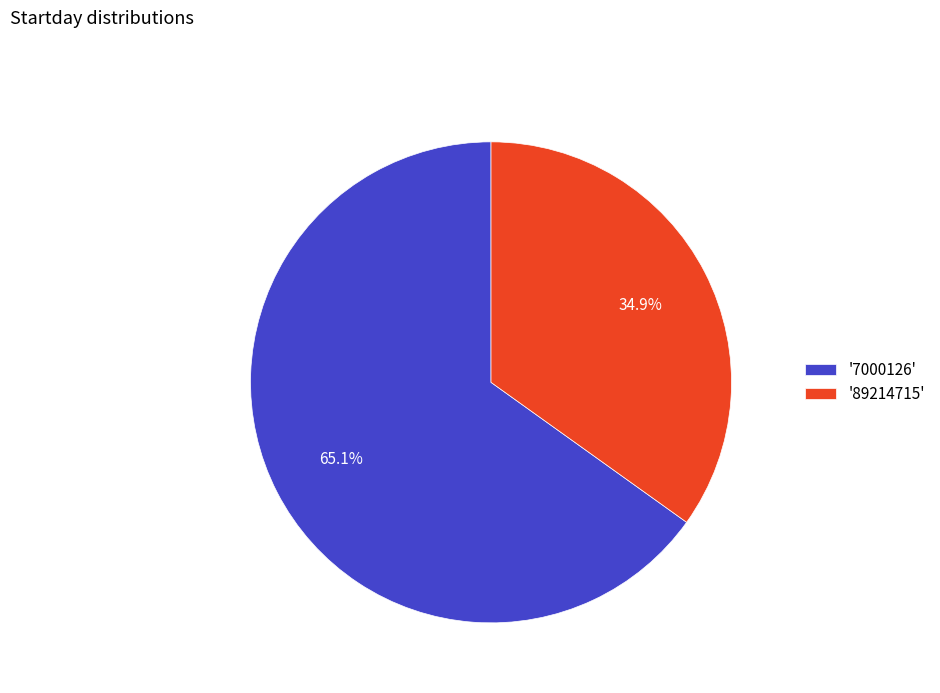

What portion of the pie excludes '7000126'?

34.9%